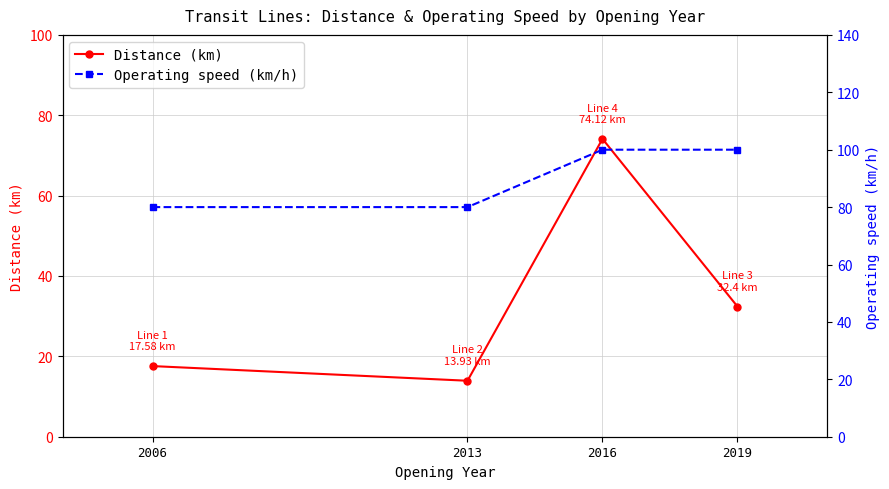

Reading right to left, list all the values displayed in this chart.

Distance (km): 2019=32.4	2016=74.1	2013=13.9	2006=17.6
Operating speed (km/h): 2019=100.0	2016=100.0	2013=80.0	2006=80.0